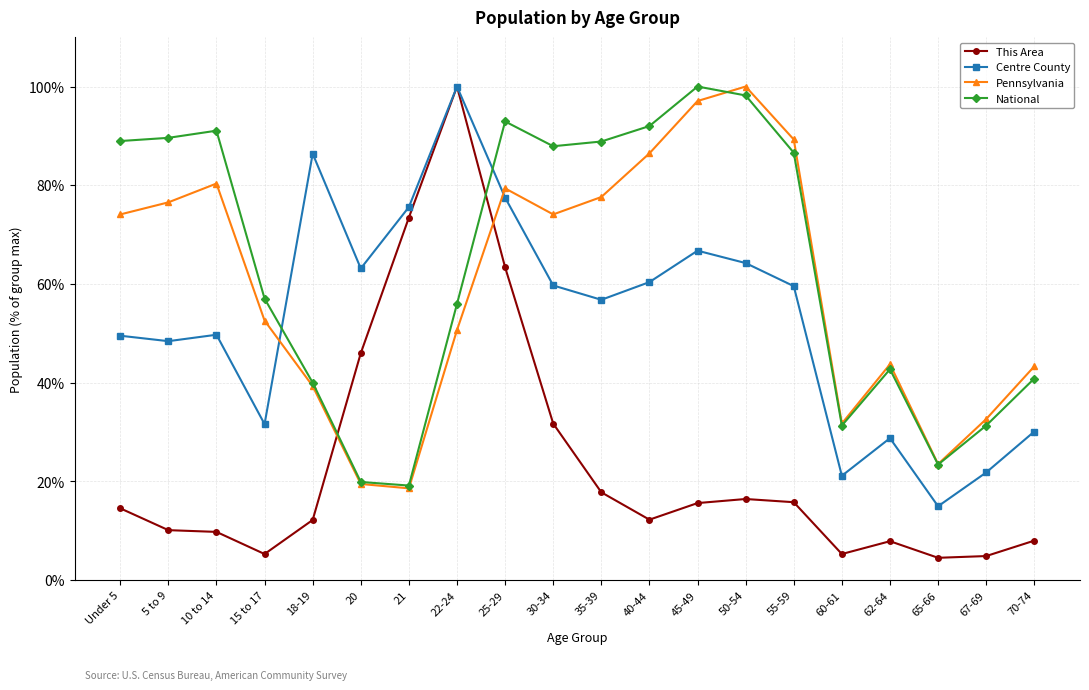

At which category is the sum across all series the highest?

25-29